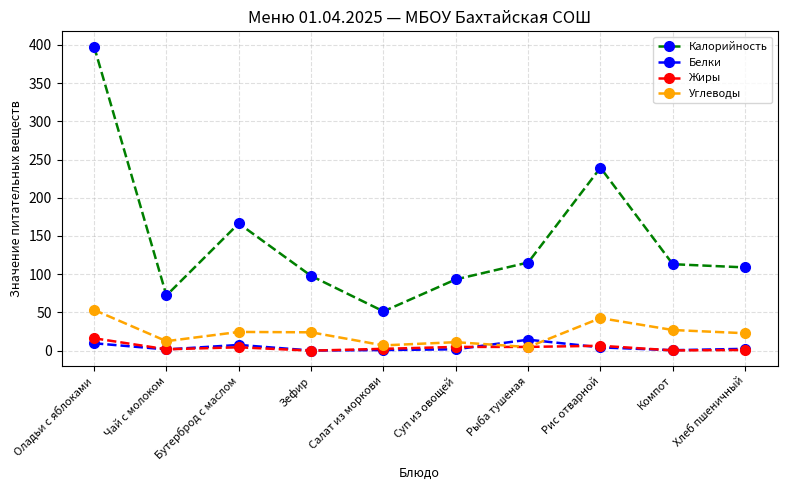

What is the average value of the Калорийность series?

145.5